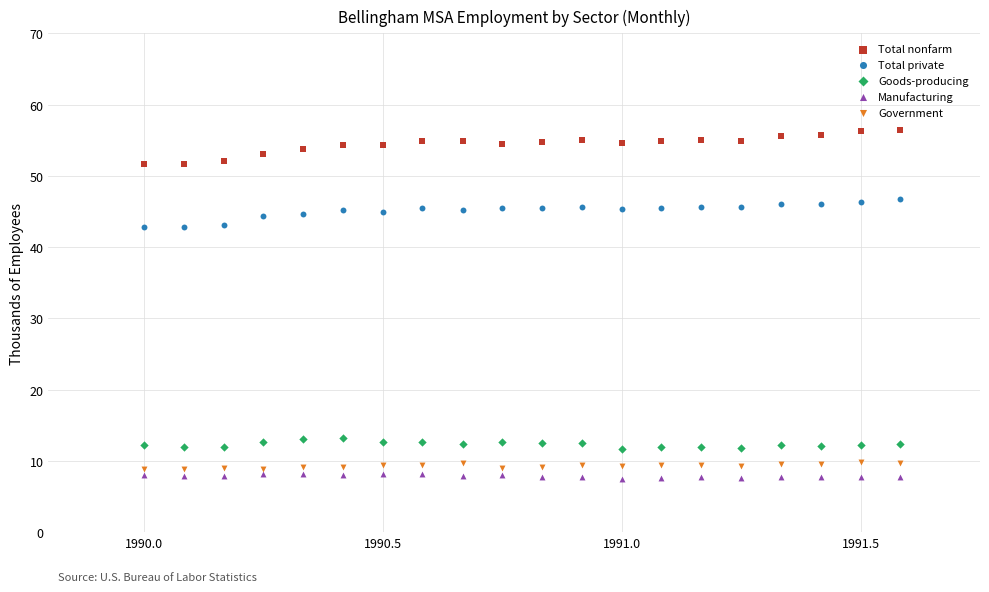

Which series contains the highest Y value?

Total nonfarm